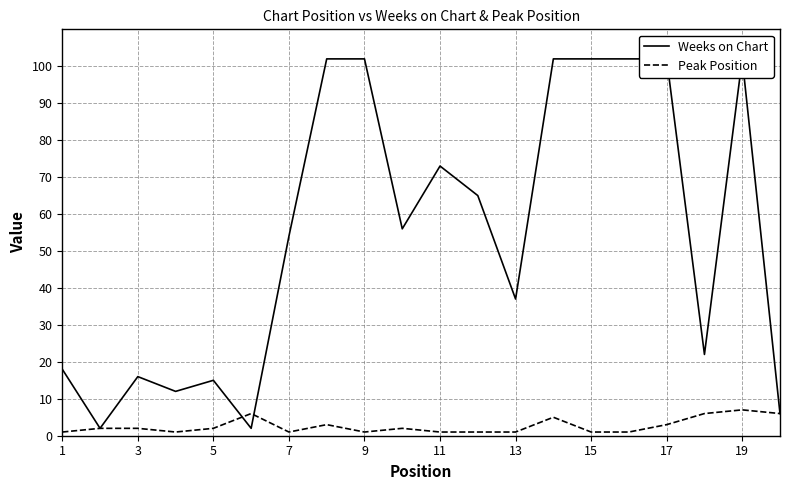

True or false: Weeks on Chart has more than 2 interior local peaks.

True